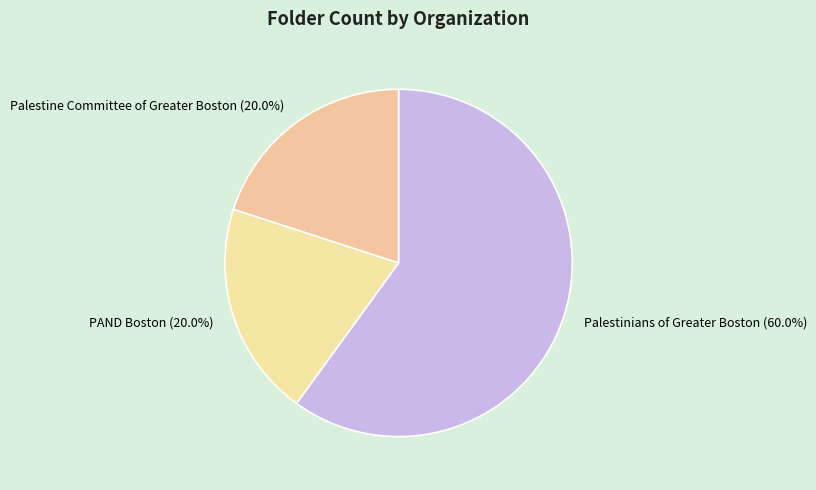

How many slices are in this pie chart?

3